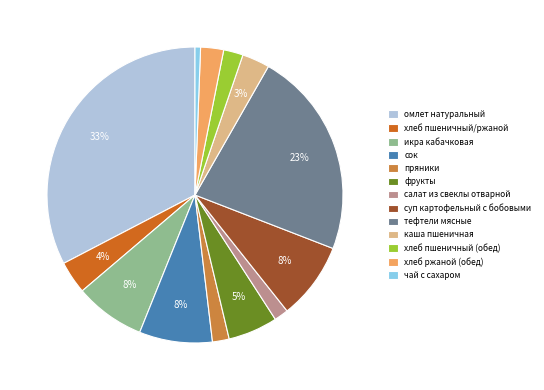

Approximately how many times larger is the value at каша пшеничная compared to хлеб пшеничный/ржаной?

0.8